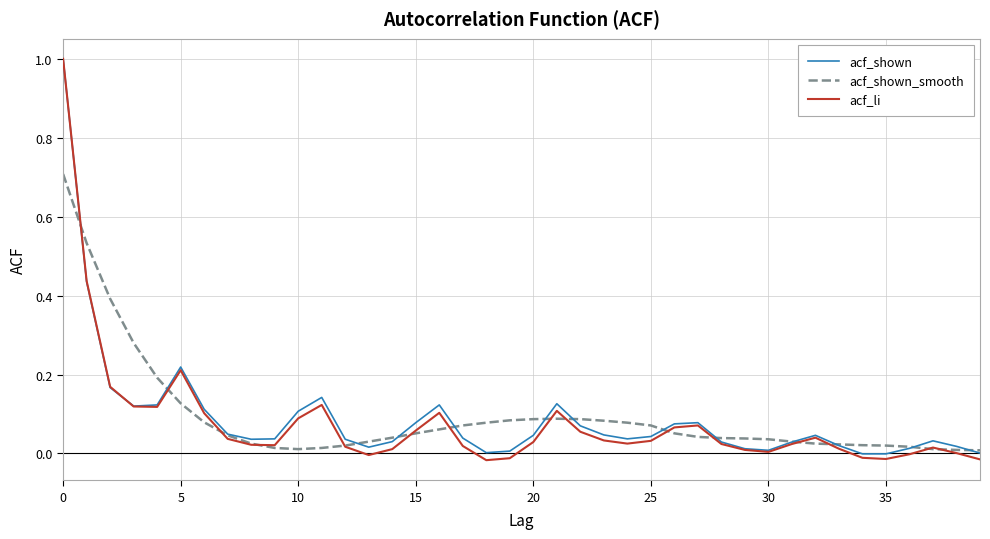

Which series has the largest range (max minus min)?

acf_li